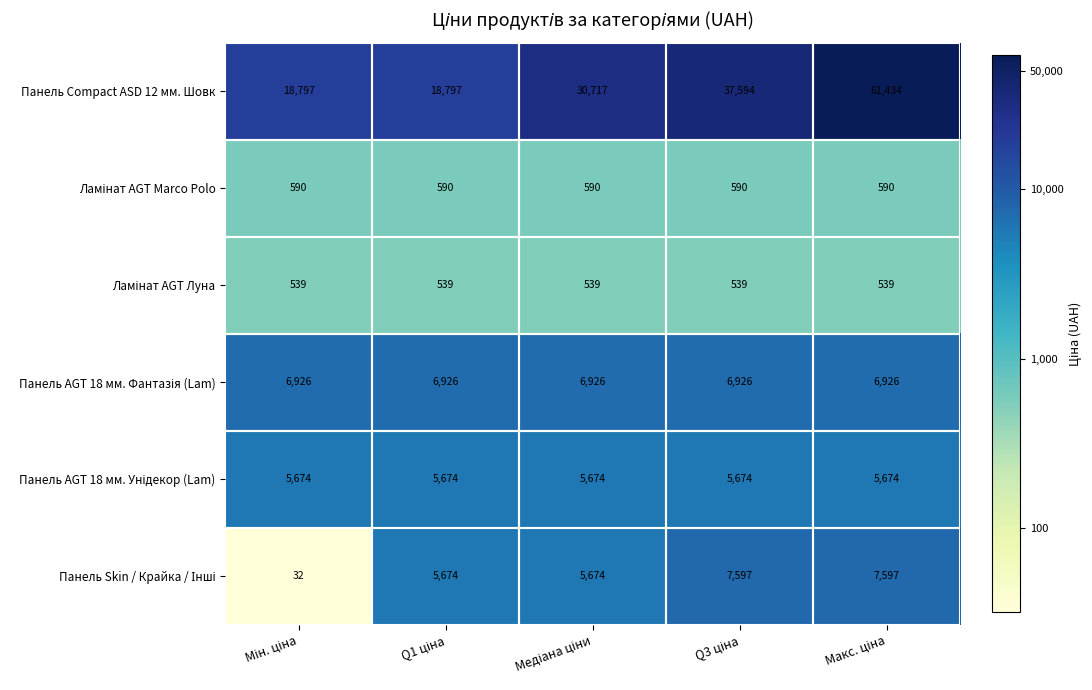

What is the smallest value displayed?

32